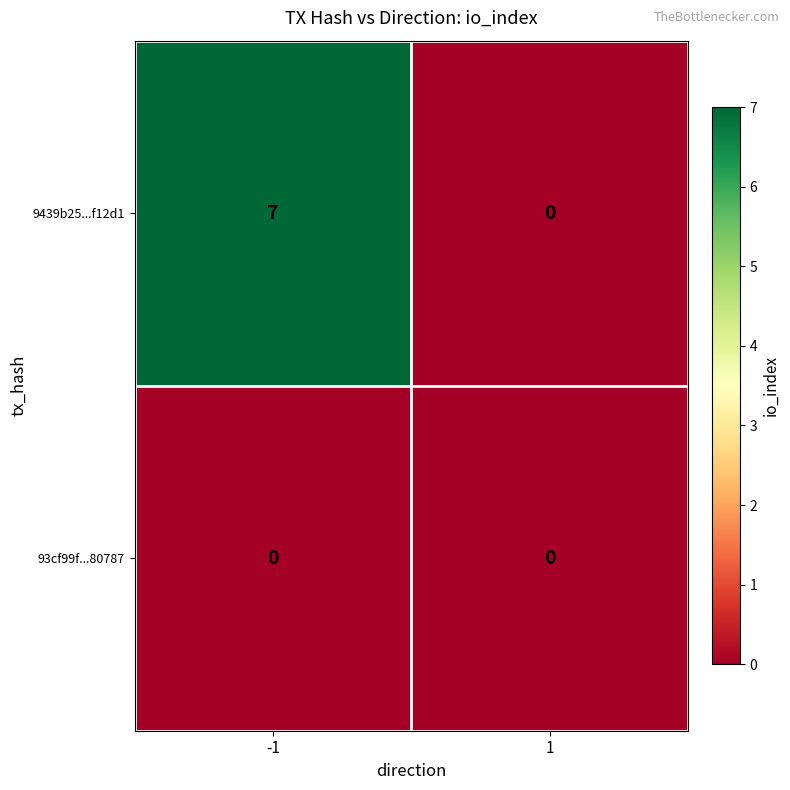

The value of 9439b25...f12d1 at 1 is 3. True or false?

False